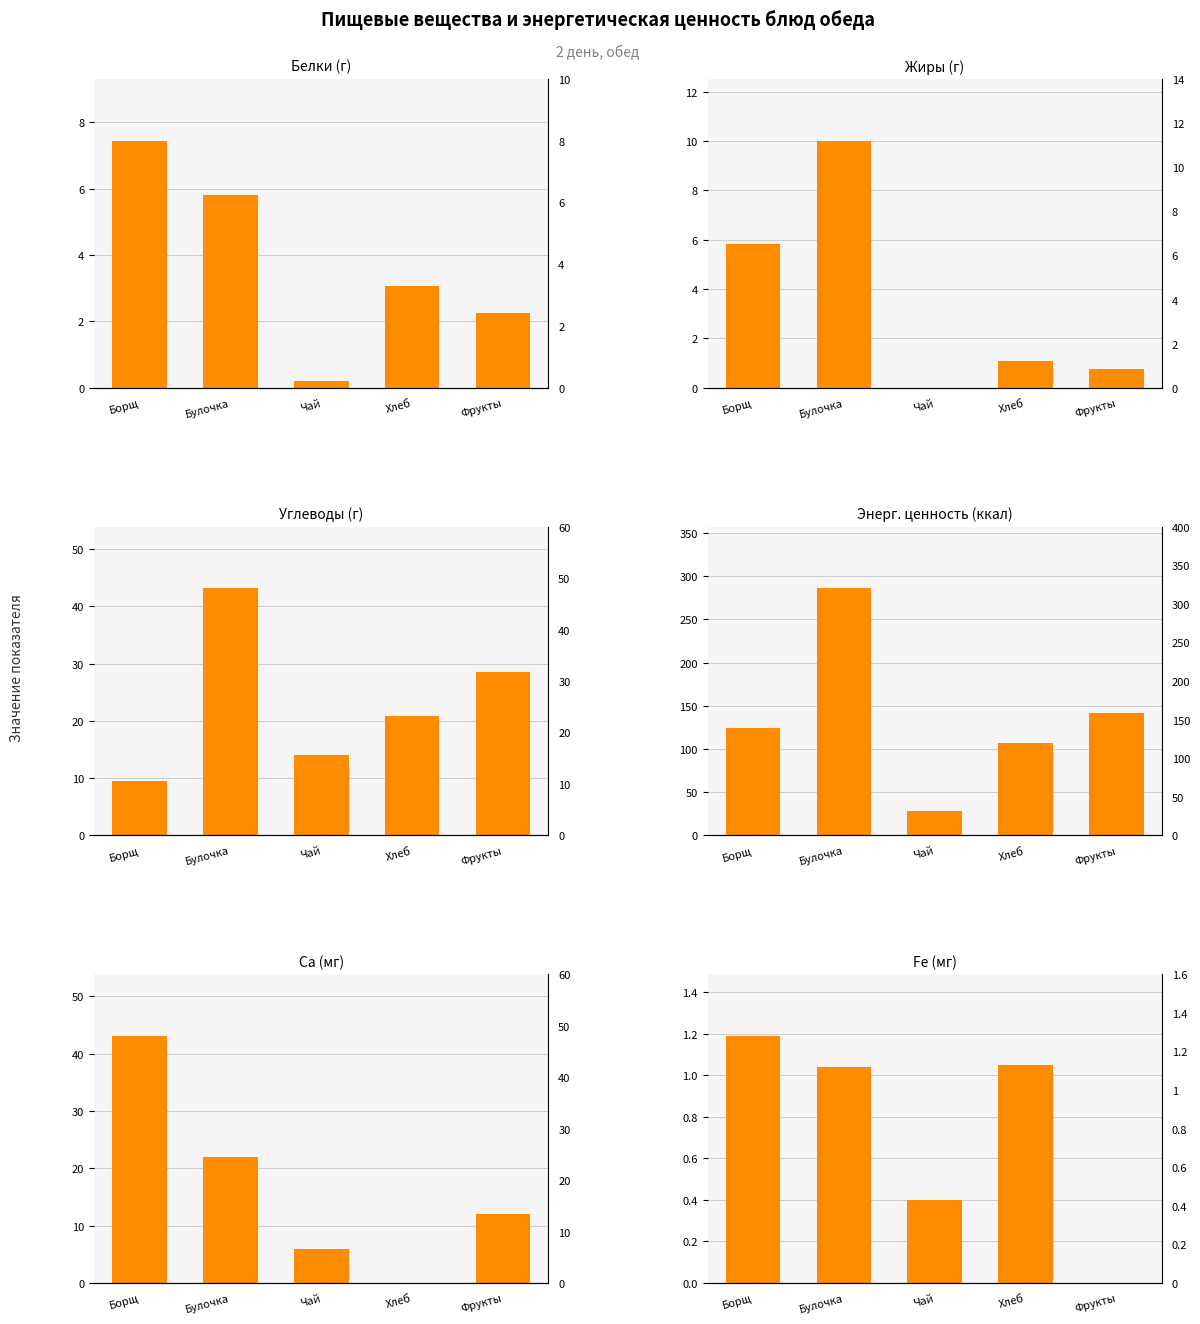

At which label does Жиры (г) reach its peak?

Булочка